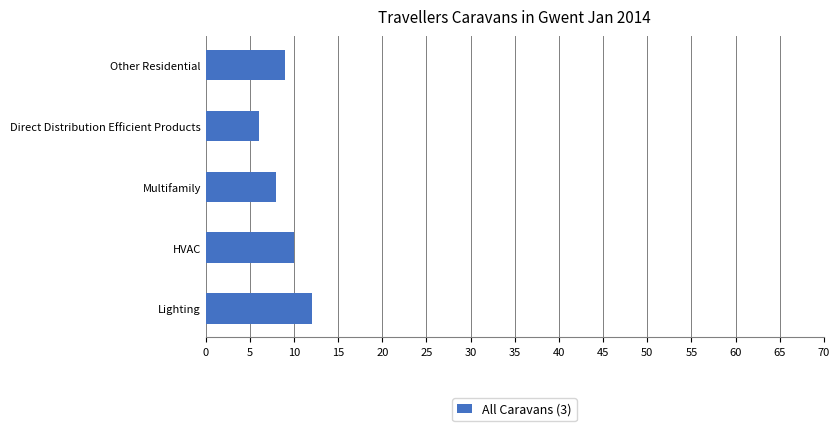

What is the sum of all values?

45